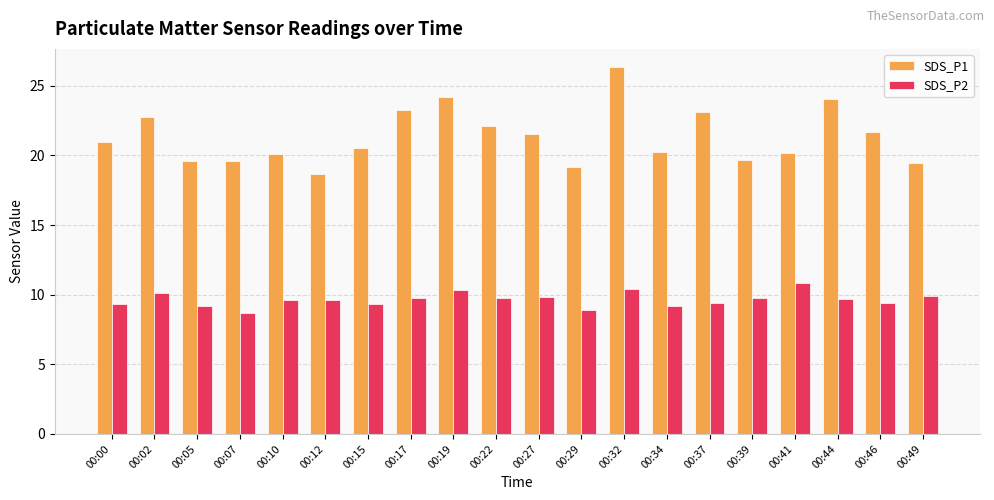

What is the total value across all series at 00:32?

36.7